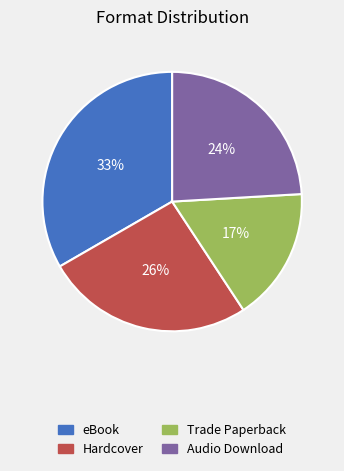

Which category has the biggest portion of the pie?

eBook